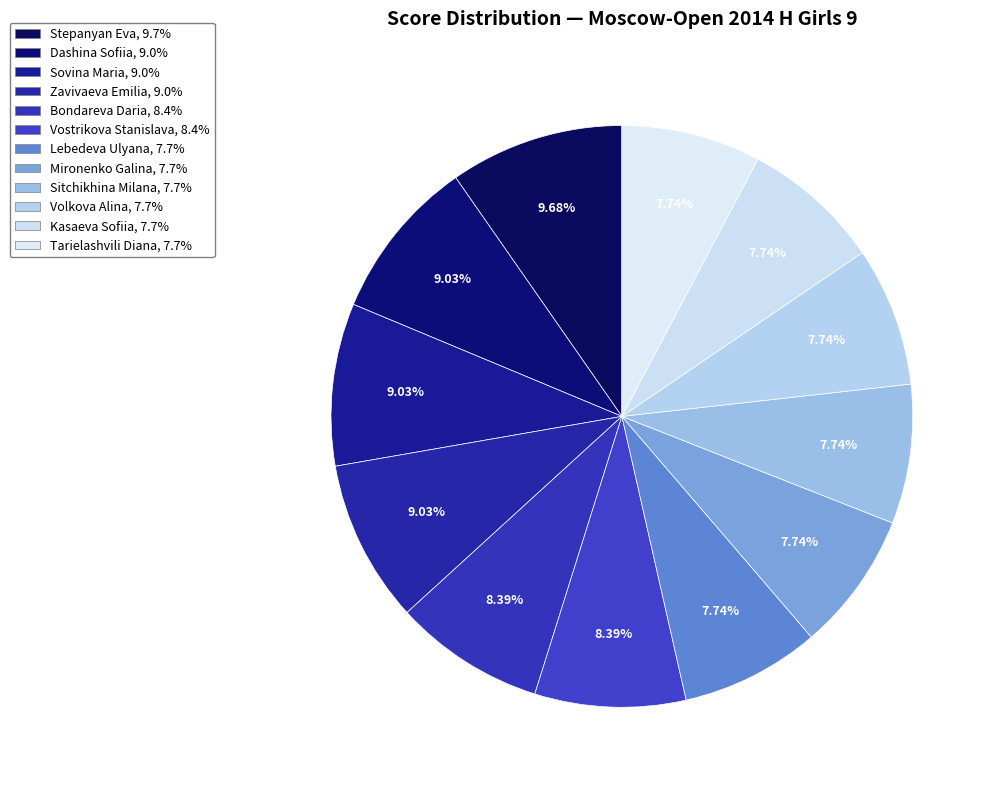

How many segments does this pie chart have?

12